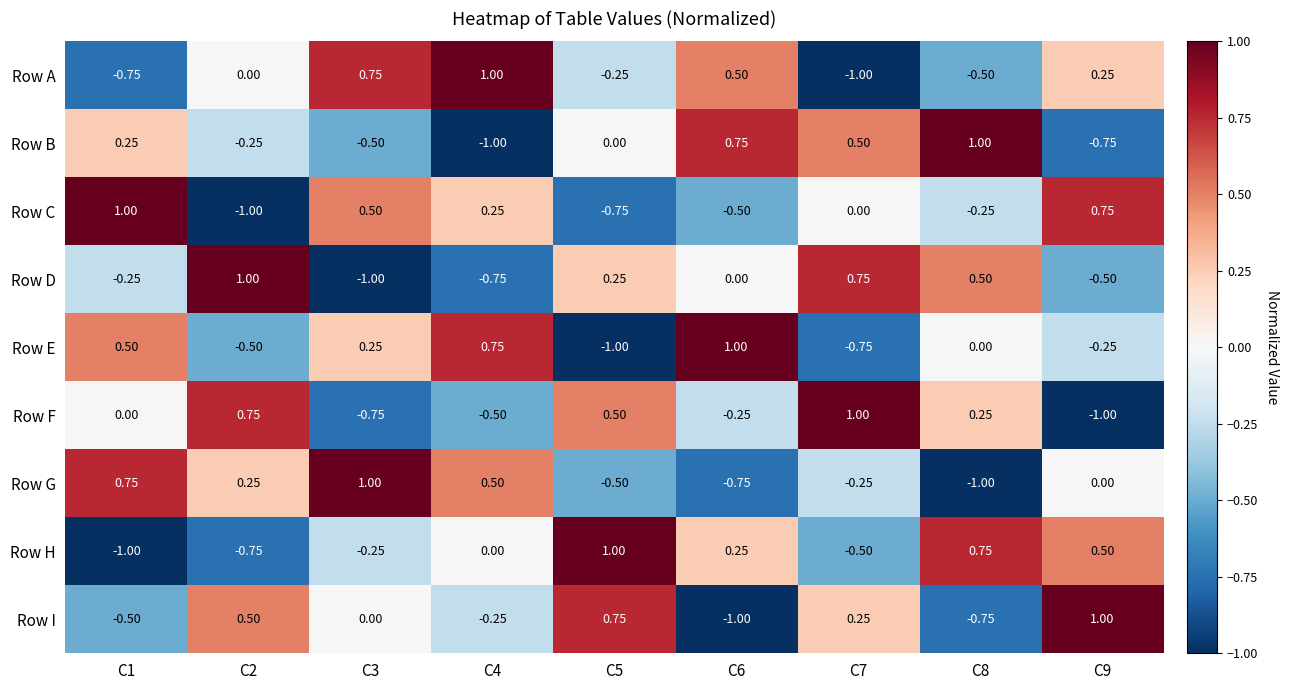

Rank the series at C4 from lowest to highest value.

Row B, Row D, Row F, Row I, Row H, Row C, Row G, Row E, Row A